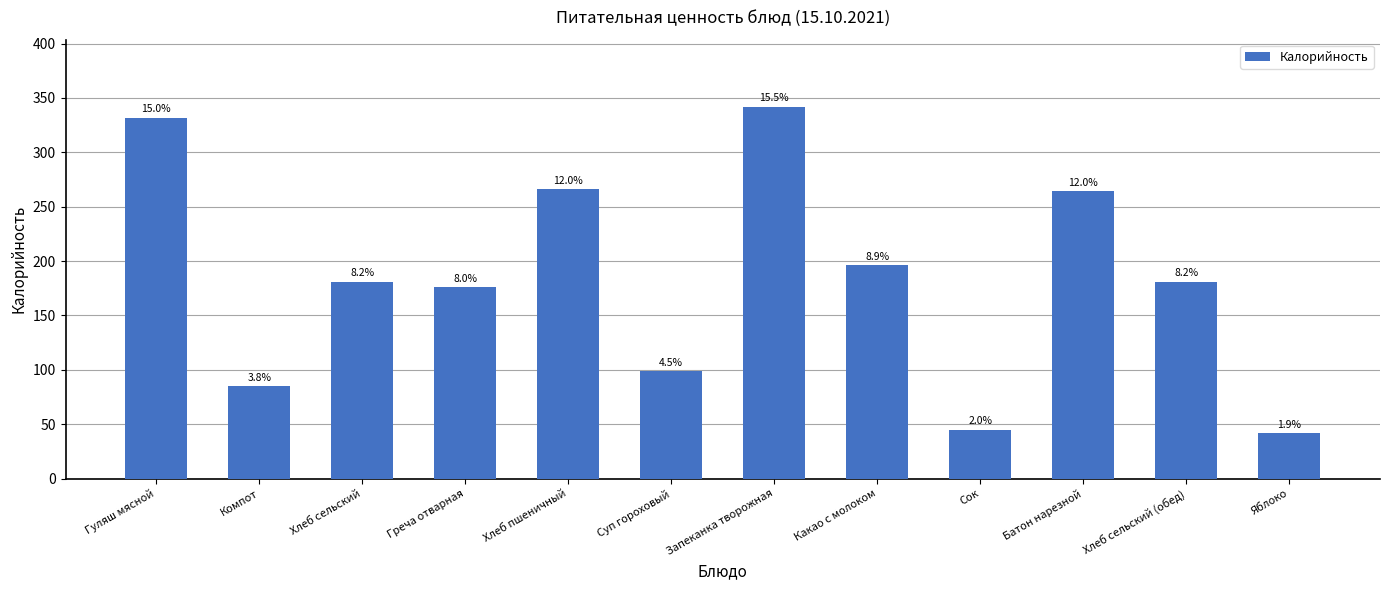

Reading left to right, transcribe all the data shown in this chart.

332	85	181	176	266	99	342	196	45	264	181	42